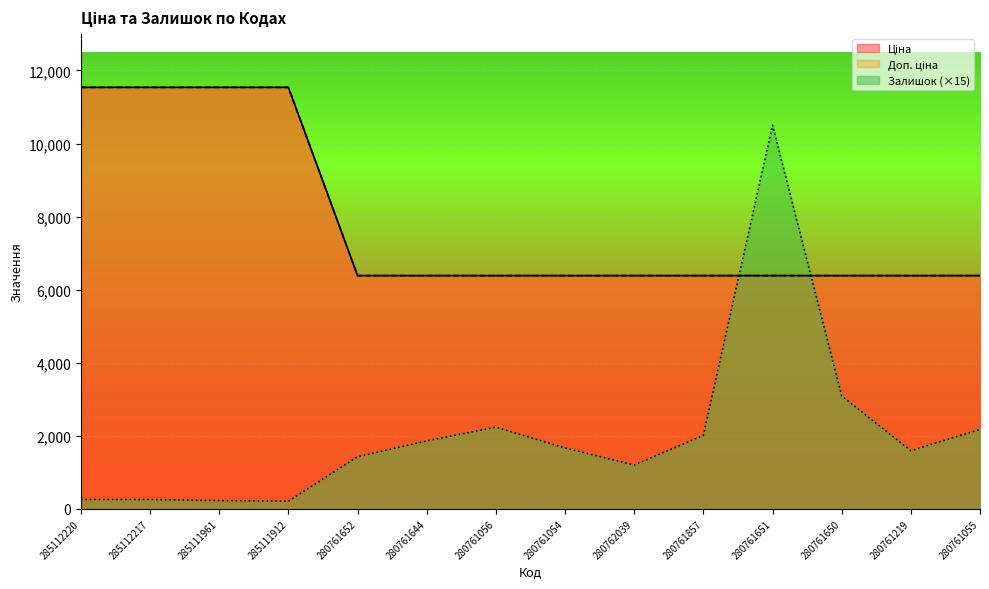

What is the lowest value of the Ціна series?

6383.7